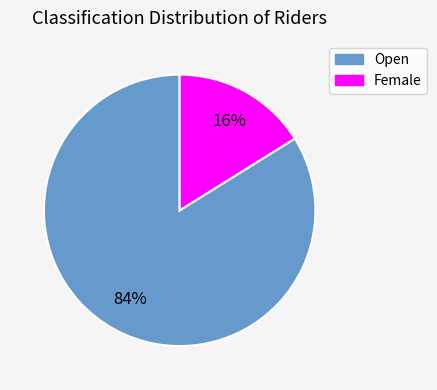

Which category has the biggest portion of the pie?

Open